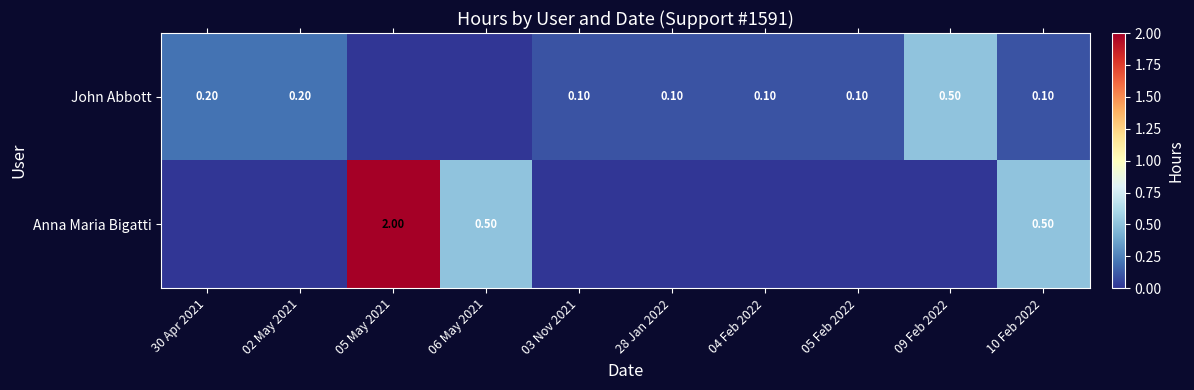

What is the sum of the John Abbott values at 09 Feb 2022 and 03 Nov 2021?

0.6